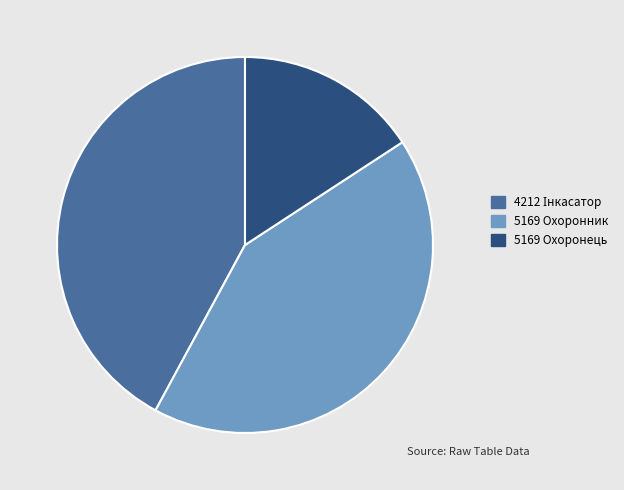

The 5169 Охоронник slice represents 51% of the pie. True or false?

False